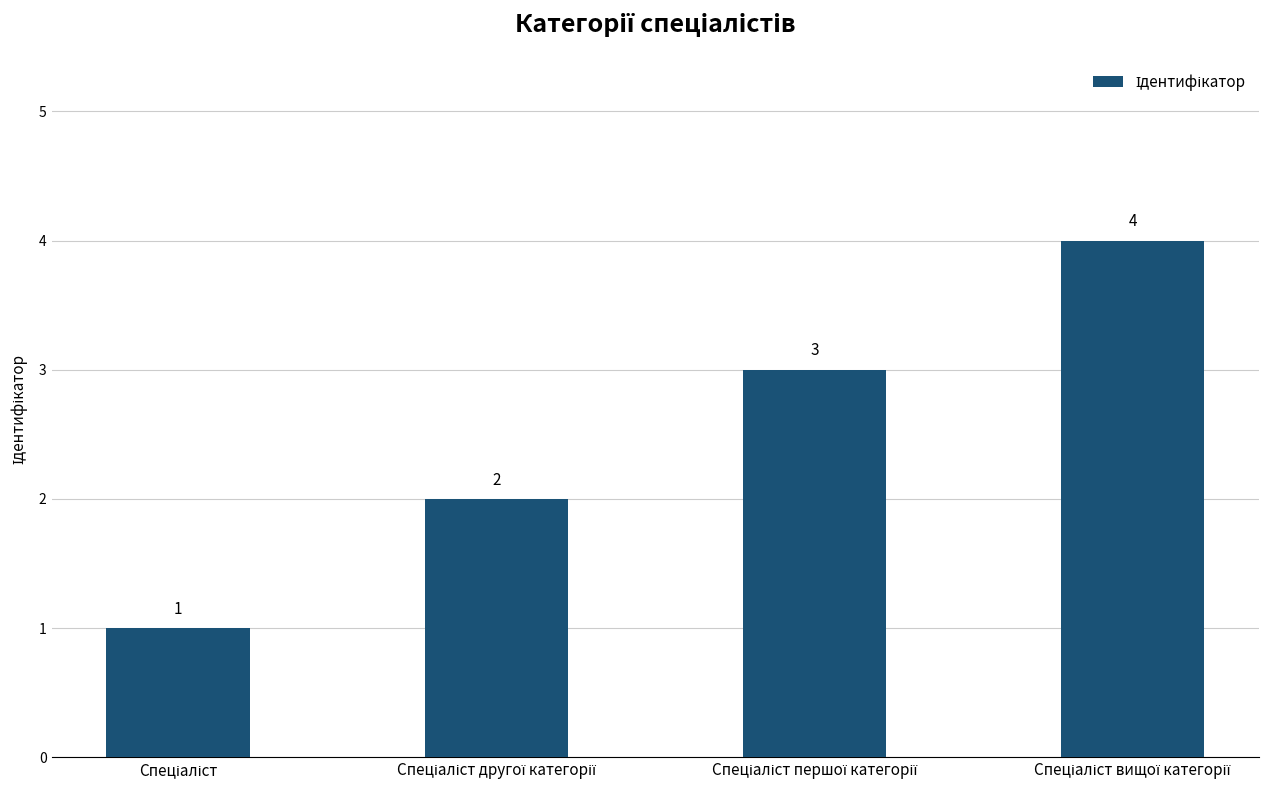

How many values are between 2 and 4?

3